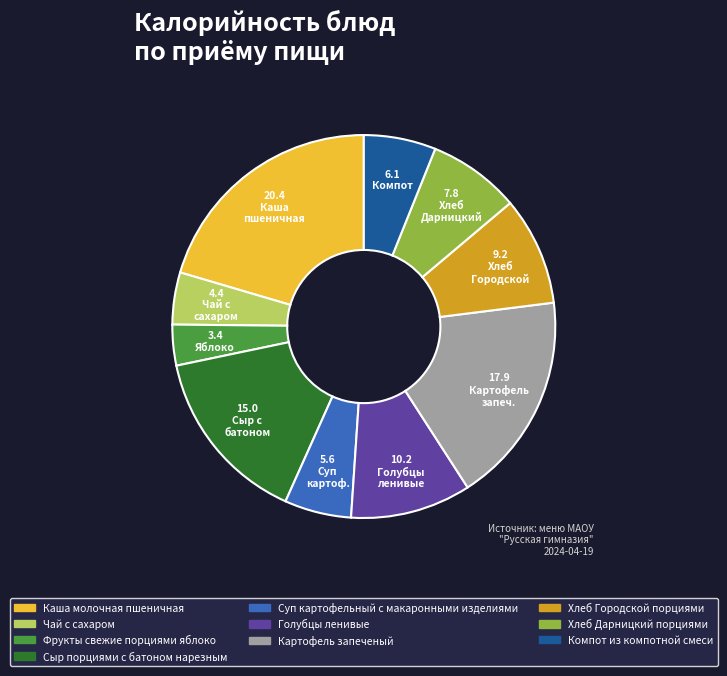

Is it true that Хлеб Дарницкий порциями is 8% of the pie?

True